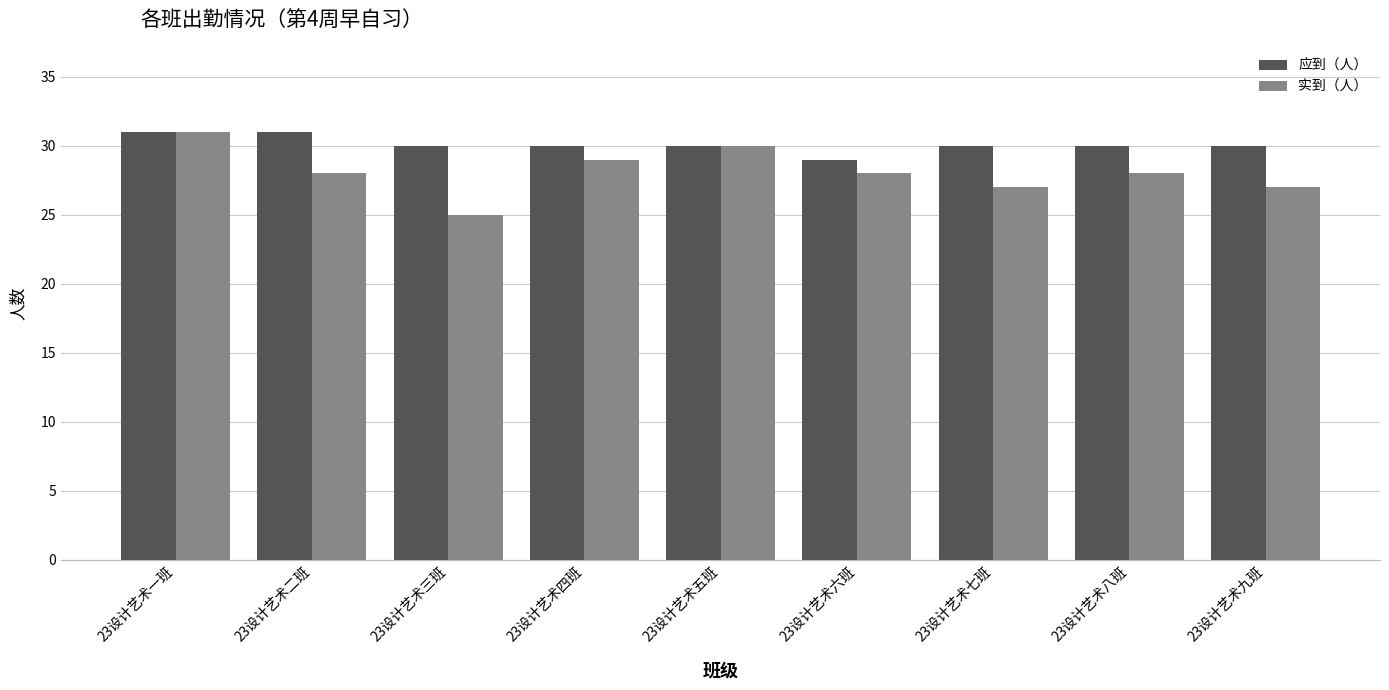

Are the bars horizontal?

No